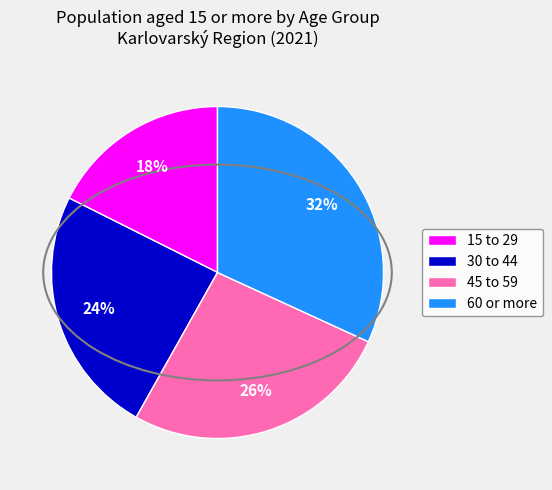

To the nearest percent, what portion does 60 or more represent?

32%